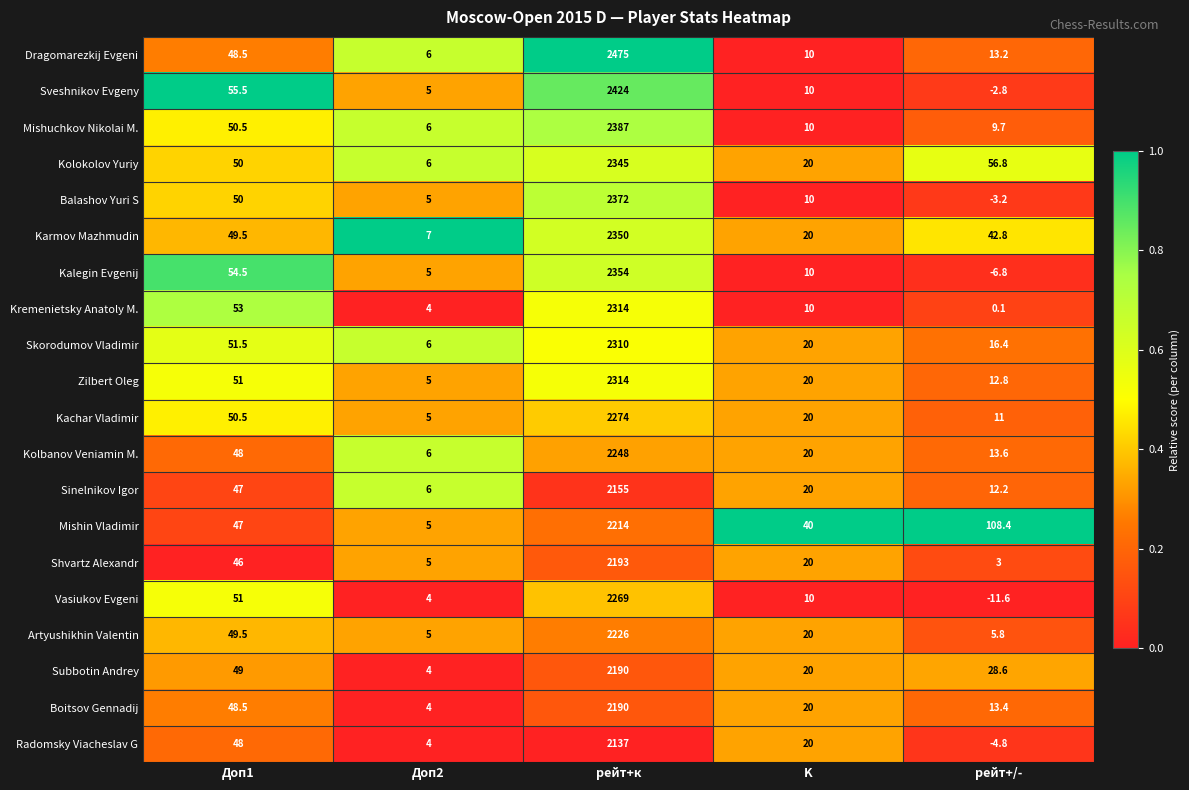

What is the difference between the maximum and minimum values in the Boitsov Gennadij series?

2186.0